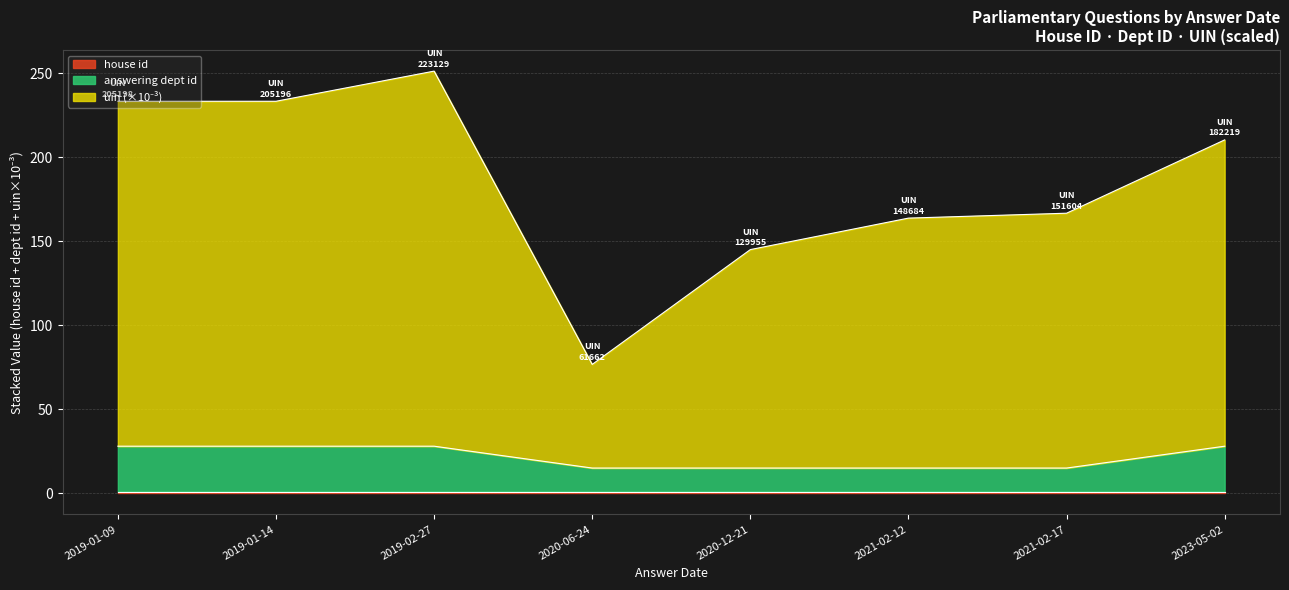

Is it true that answering dept id equals 28.0 at 2019-01-14?

True